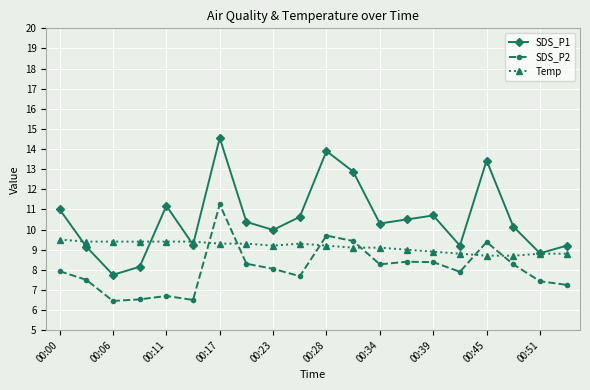

After their last crossing, which series has the higher values: Temp or SDS_P1?

SDS_P1